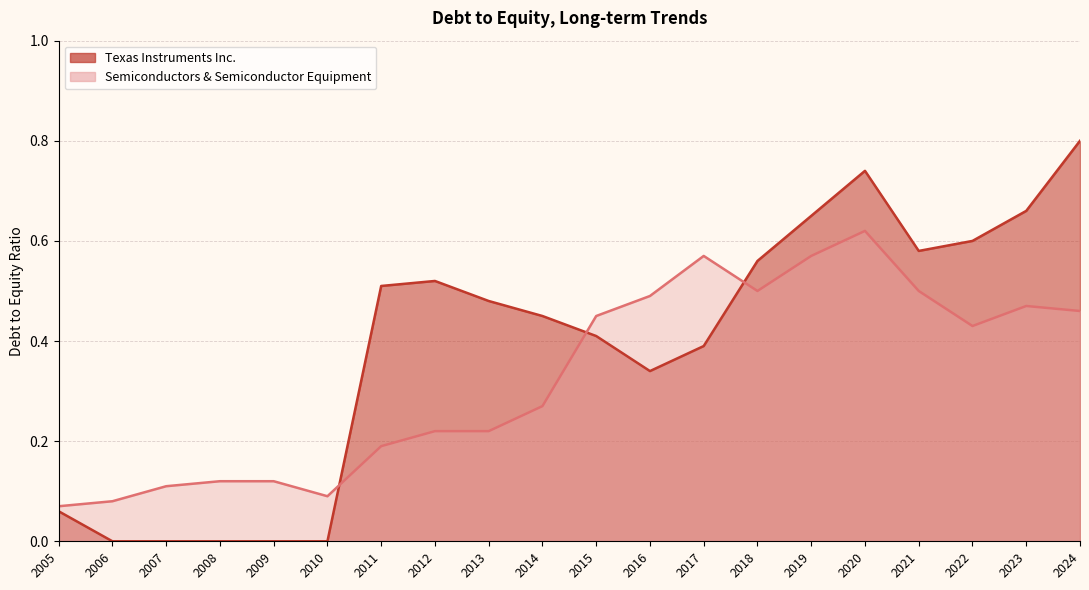

Read the Semiconductors & Semiconductor Equipment value at 2012.

0.2